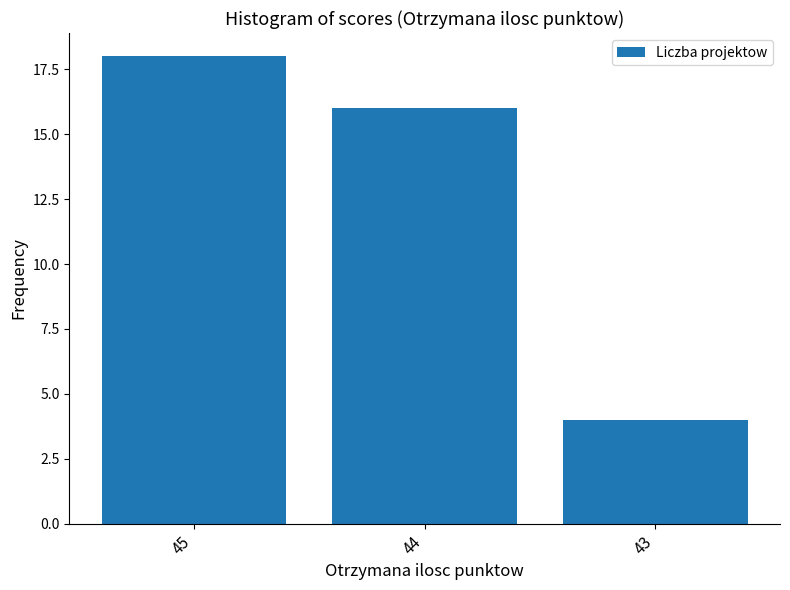

The value at 43 is 4. True or false?

True